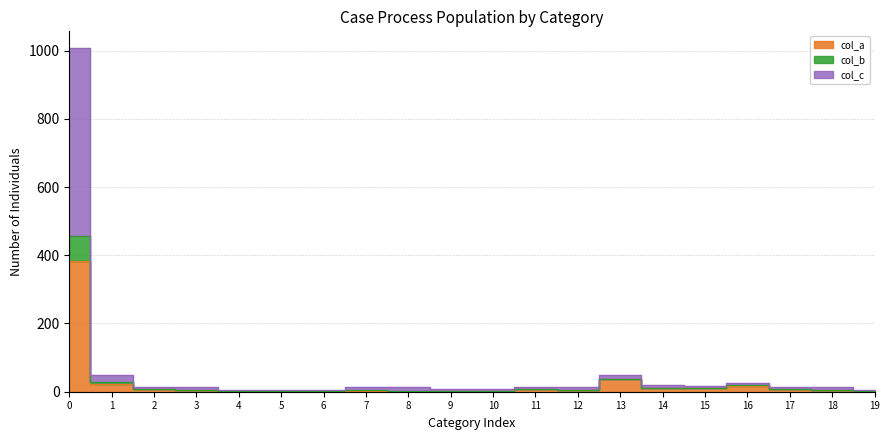

True or false: col_a and col_c intersect in this chart.

False